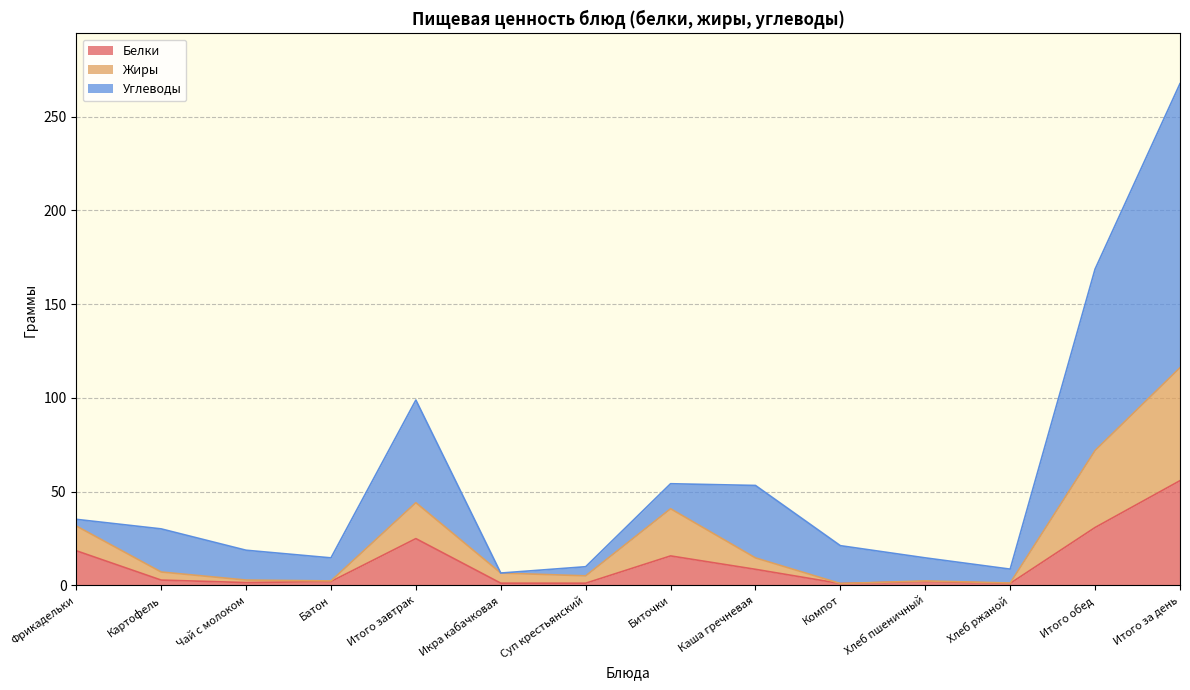

True or false: Жиры has more than 1 interior local peaks.

True